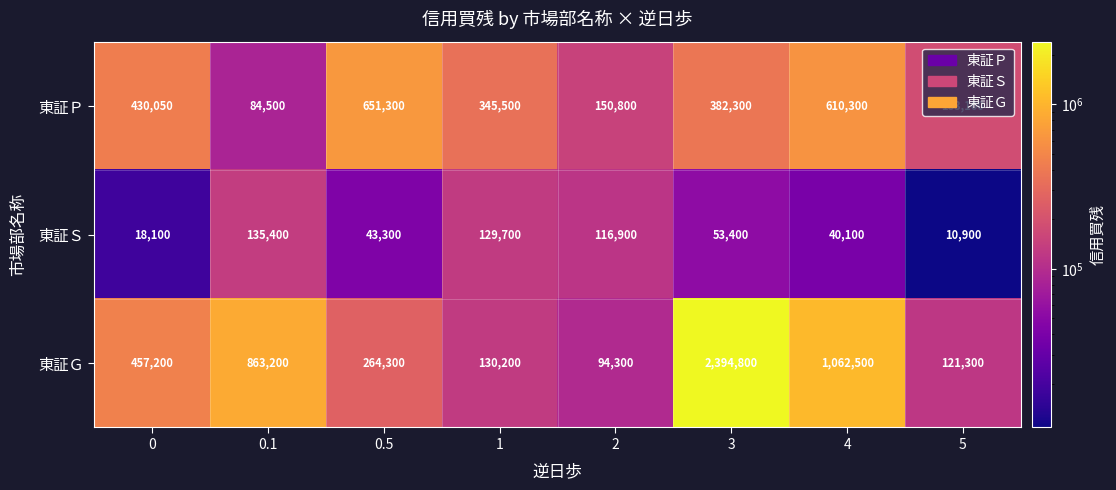

What is the difference between the 東証Ｇ values at 3 and 0?

1937600